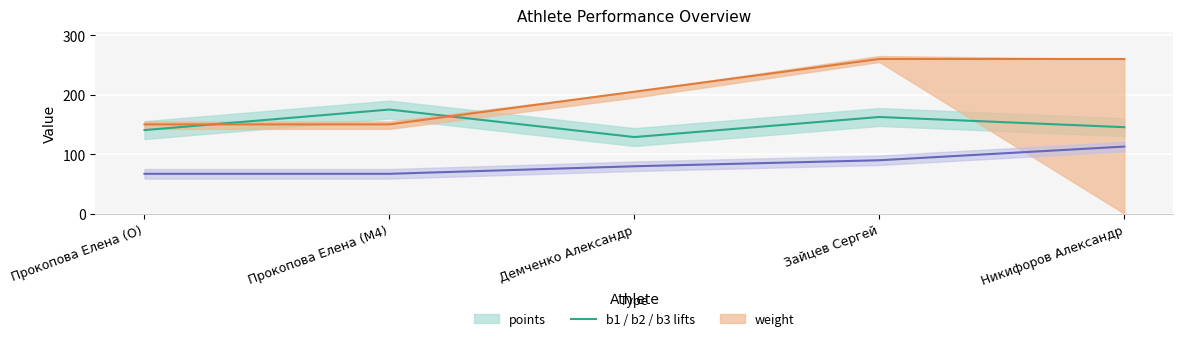

Count the number of categories in the chart.

5